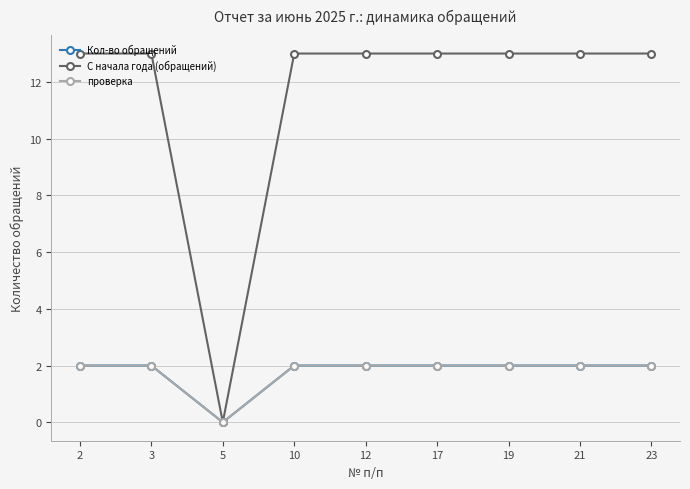

Is the value of проверка at 19 greater than the value of С начала года (обращений) at 5?

Yes